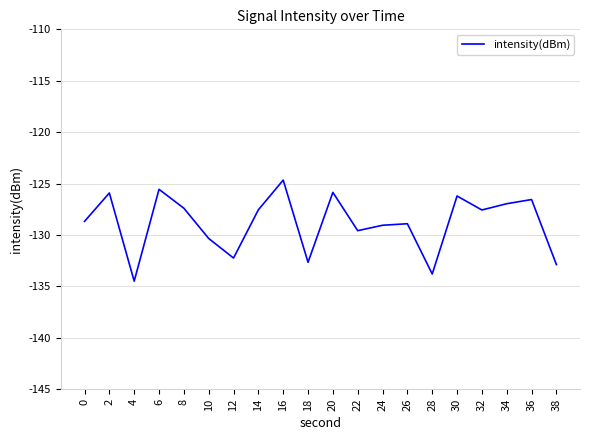

Is it true that the value at 26 is -218.4?

False